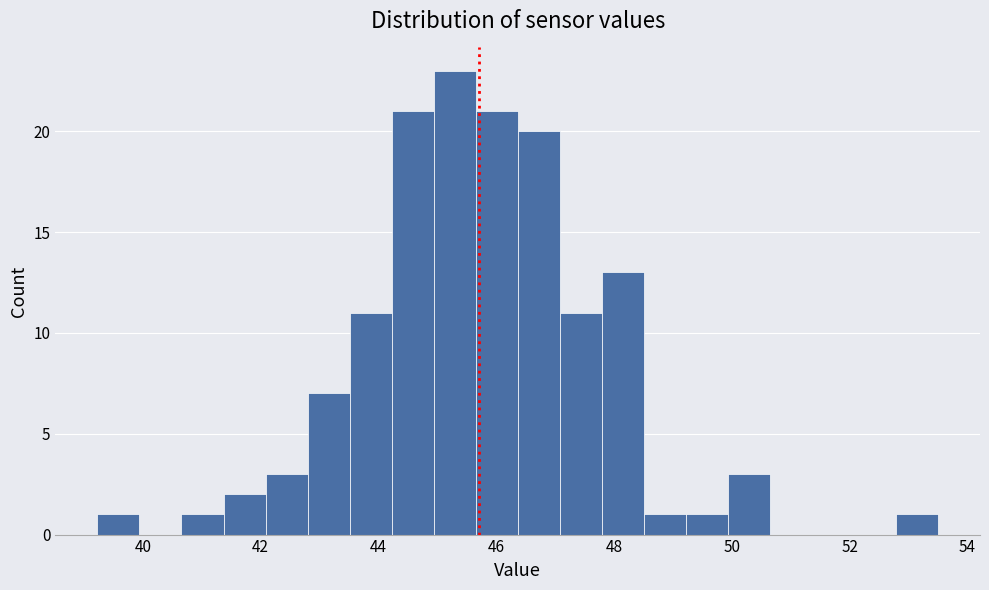

Around what value on the x-axis is the tallest bar? Give the approximate position of its centre, as read against the axis.

45.2